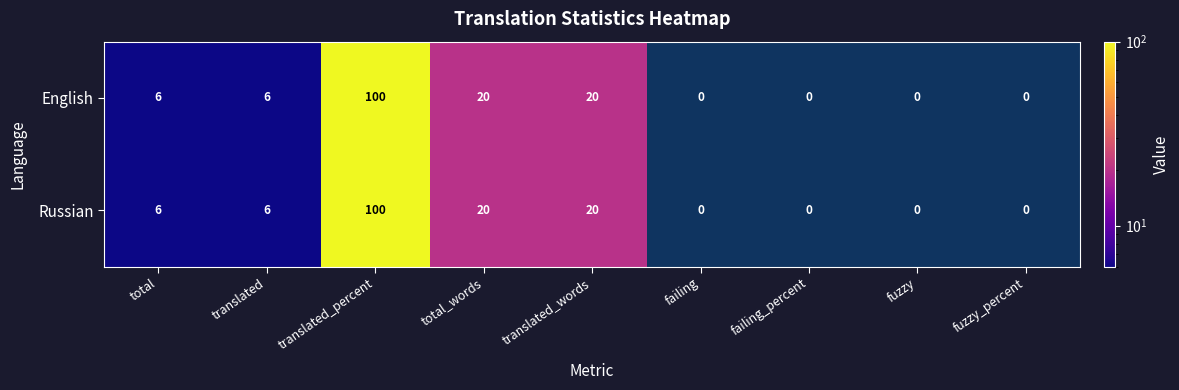

Count the number of data series in this chart.

2